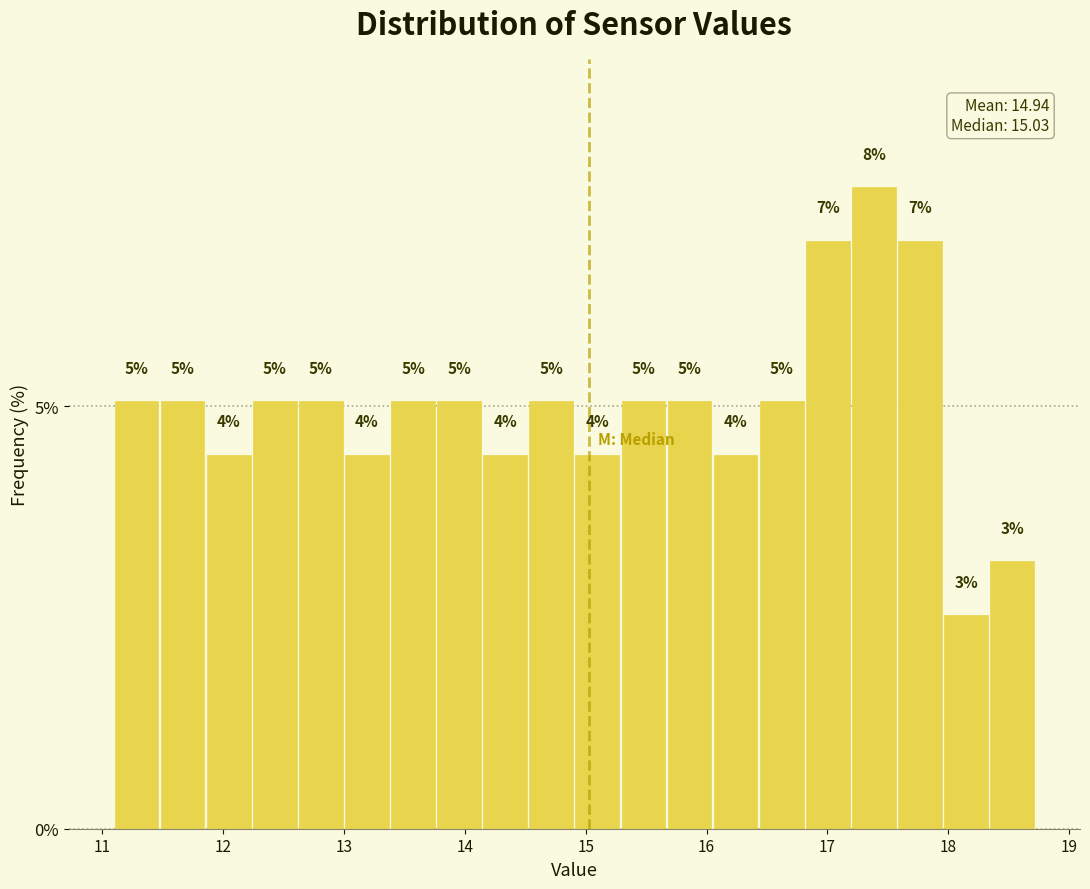

Around what value on the x-axis is the tallest bar? Give the approximate position of its centre, as read against the axis.

17.4